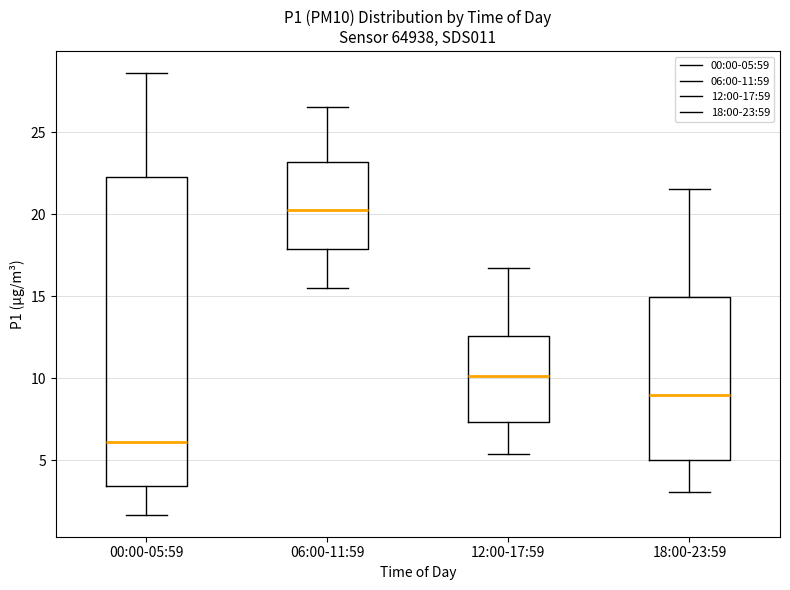

Reading left to right, transcribe this box plot: for each box, give where its median line is, the range the box spans, and where its two whiskers end, as read against the y-axis. The values are not printed on the chart, so give them approximately, as read against the axis.

00:00-05:59: median 6.0, box 3.5 to 22.5, whiskers 1.5 to 28.5
06:00-11:59: median 20.5, box 18.0 to 23.0, whiskers 15.5 to 26.5
12:00-17:59: median 10.0, box 7.5 to 12.5, whiskers 5.5 to 16.5
18:00-23:59: median 9.0, box 5.0 to 15.0, whiskers 3.0 to 21.5